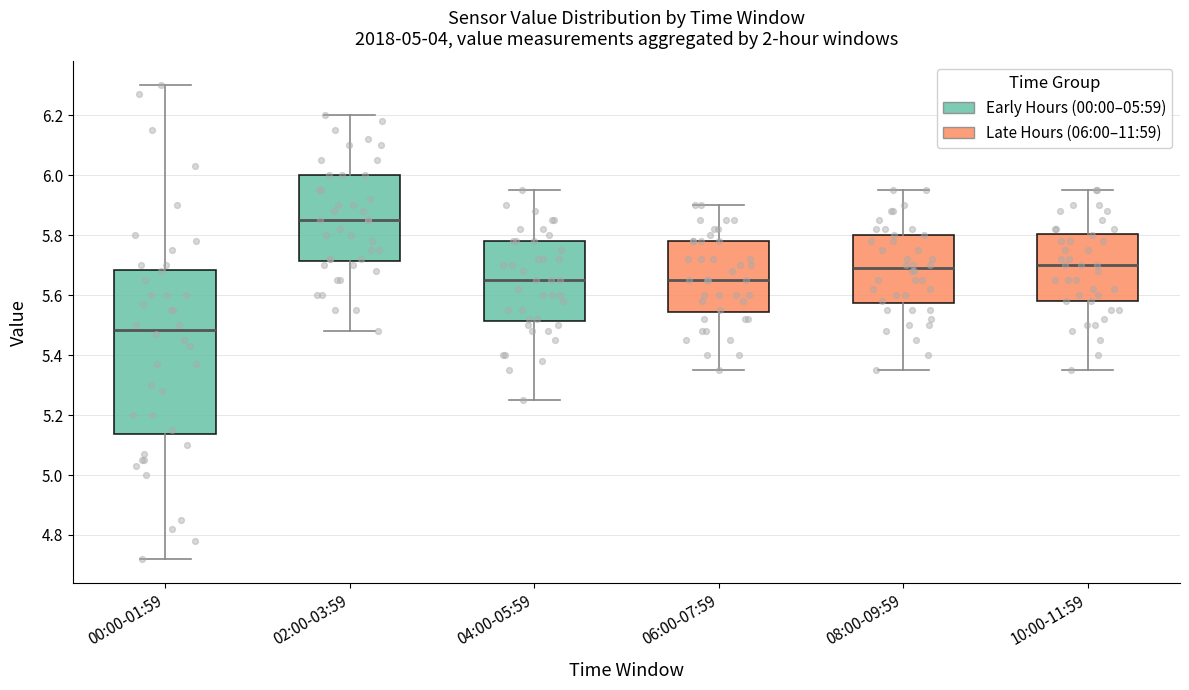

Which box's median line is the highest?

02:00-03:59